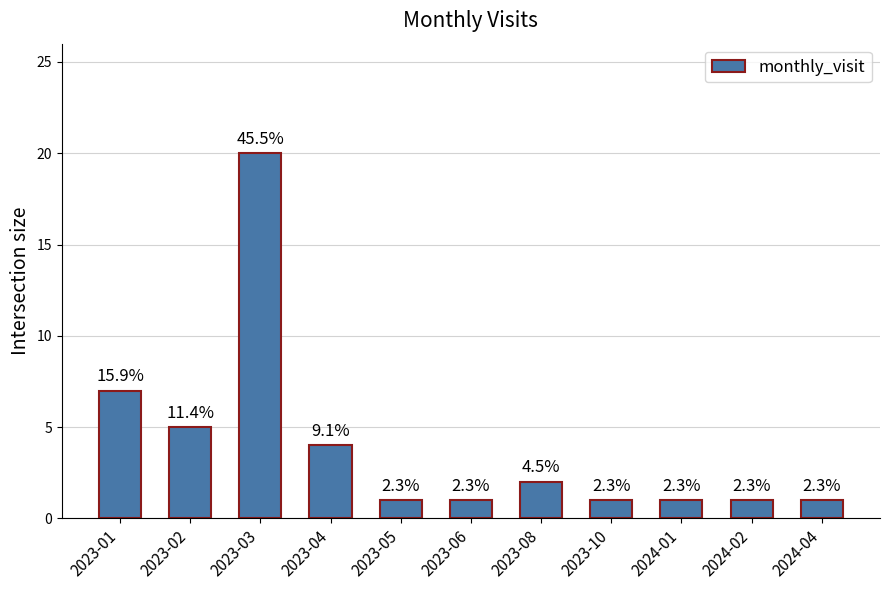

How many bars are there in total?

11